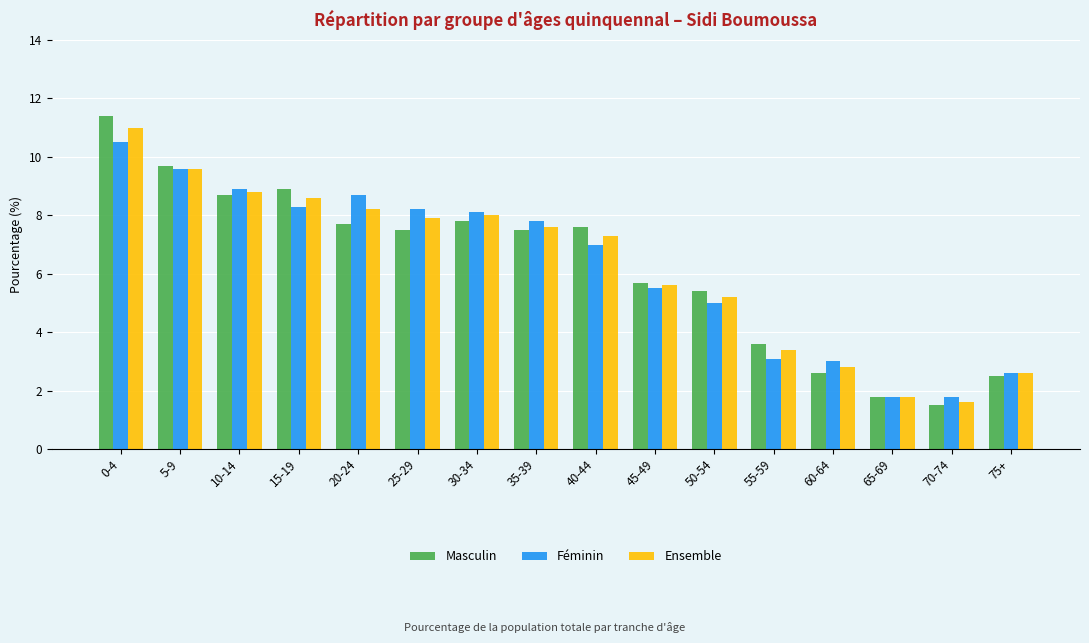

True or false: Ensemble has a value of 4.2 at 15-19.

False